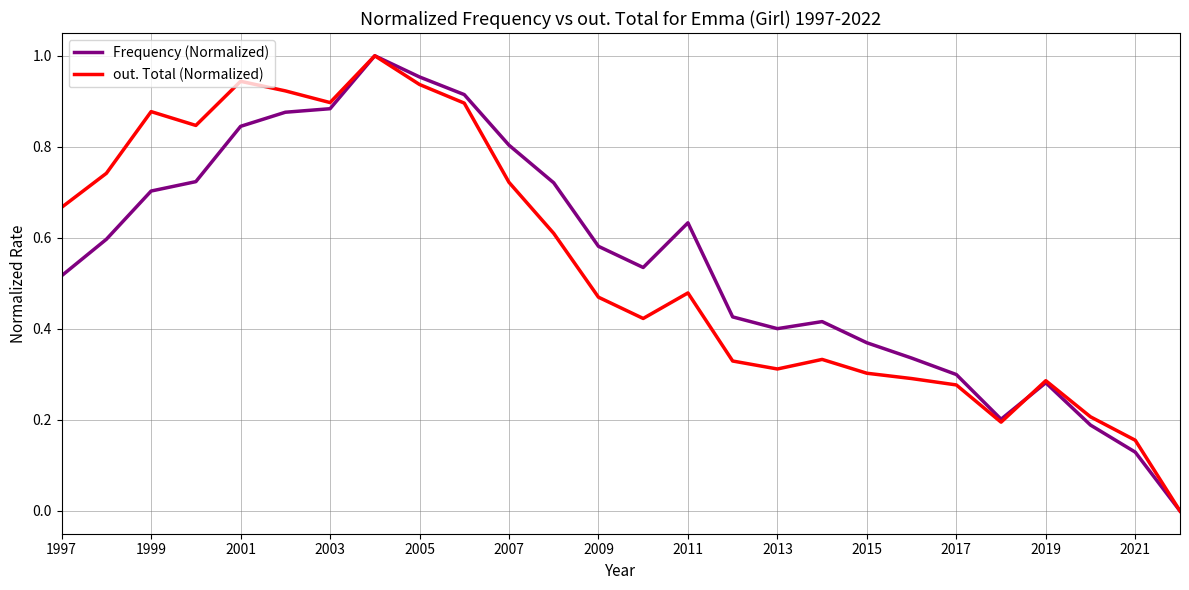

In out. Total (Normalized), how many points are lower than both neighbors (excluding endpoints)?

5